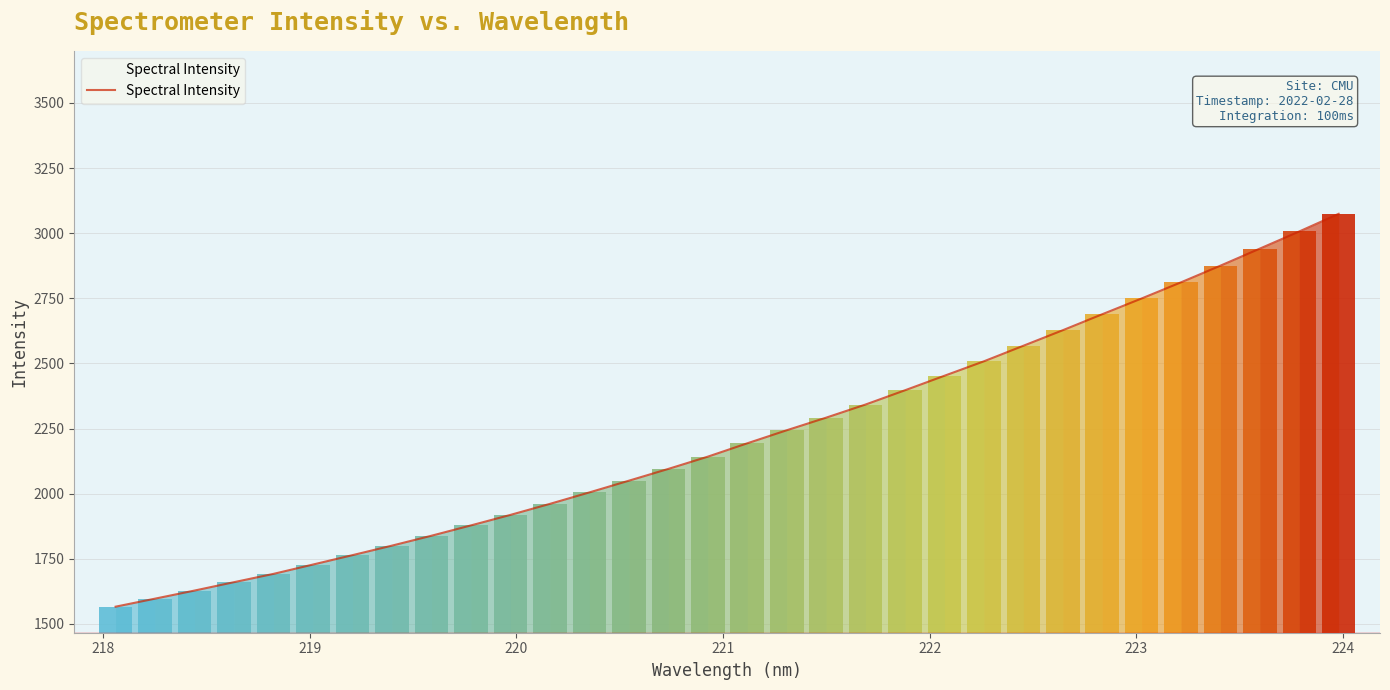

What is the maximum value for Spectral Intensity?

3074.3